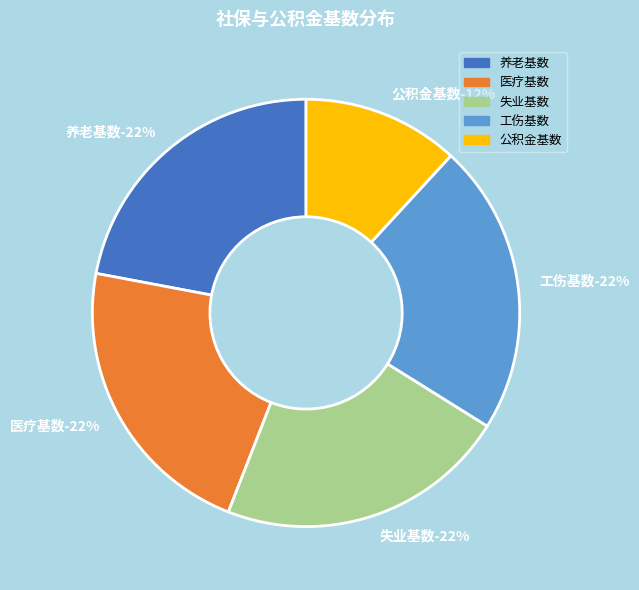

To the nearest percent, what is the average slice percentage?

20%